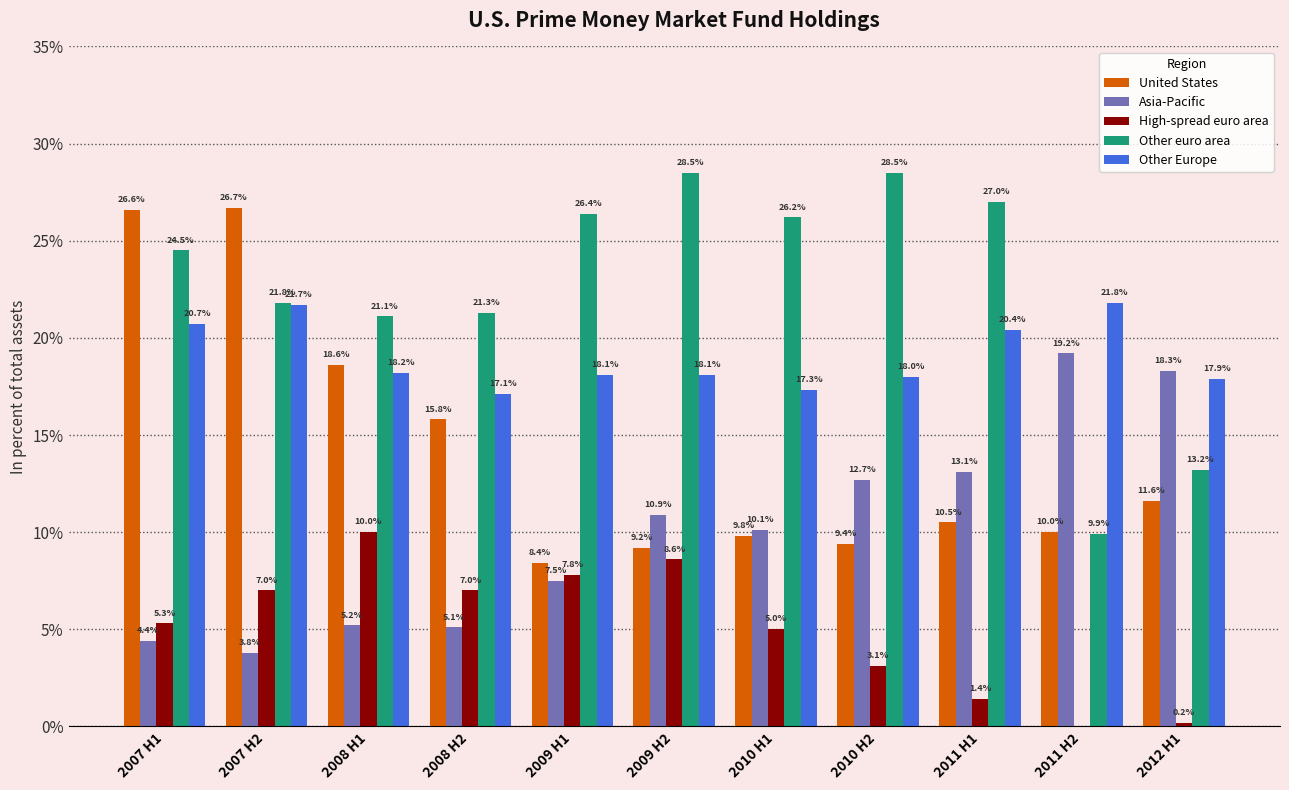

Which series has the largest total across all categories?

Other euro area